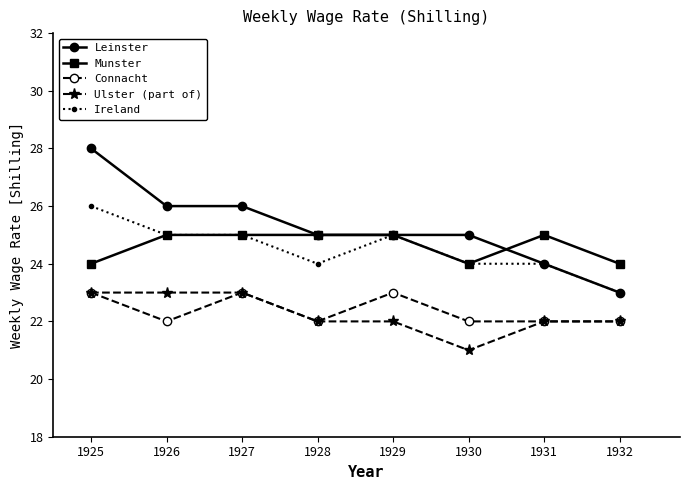

Read the Munster value at 1931.

25